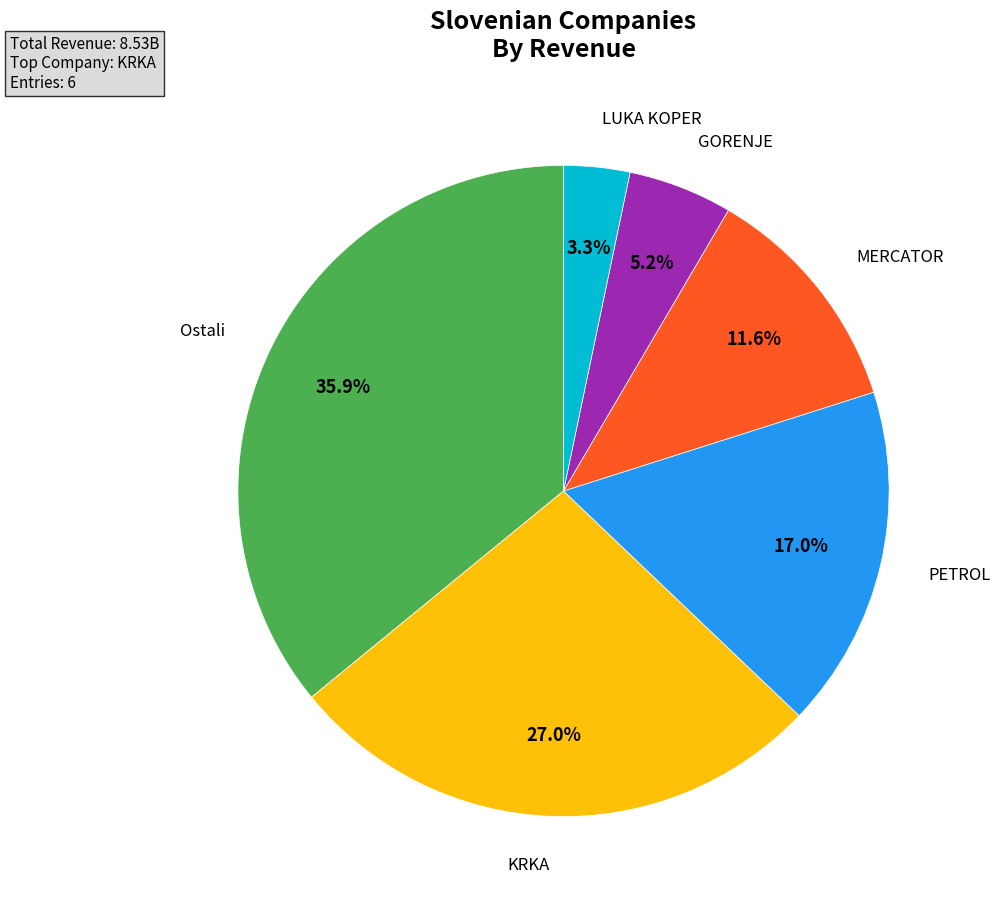

Is there any slice that represents more than half of the pie?

No